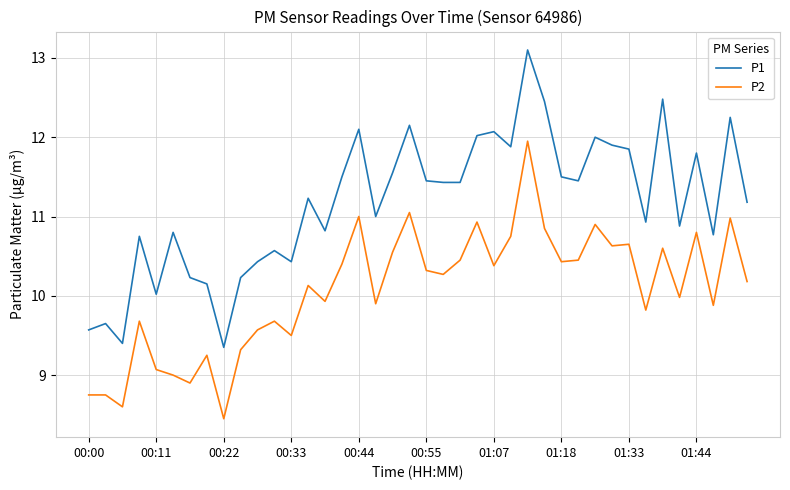

What is the maximum value for P1?

13.1